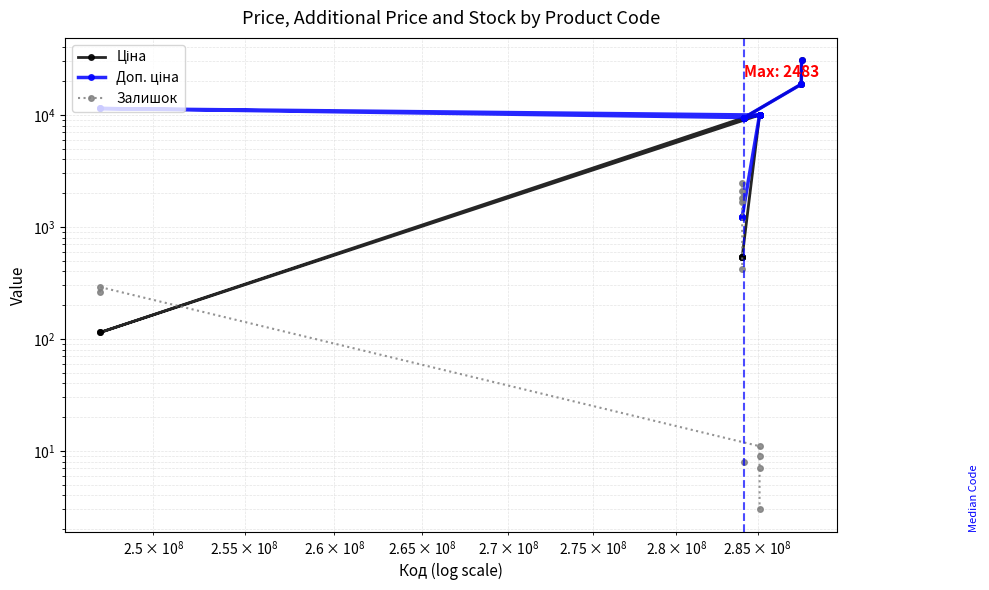

True or false: Ціна and Доп. ціна cross at least once.

False